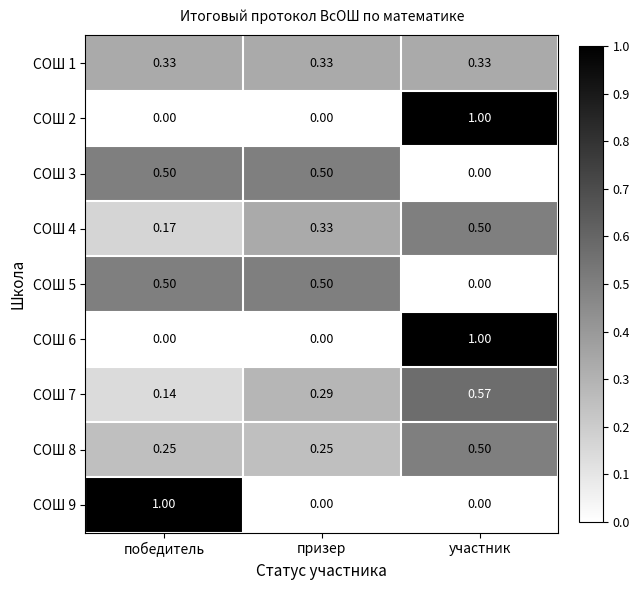

What is the spread (max minus min) of values at победитель?

1.0